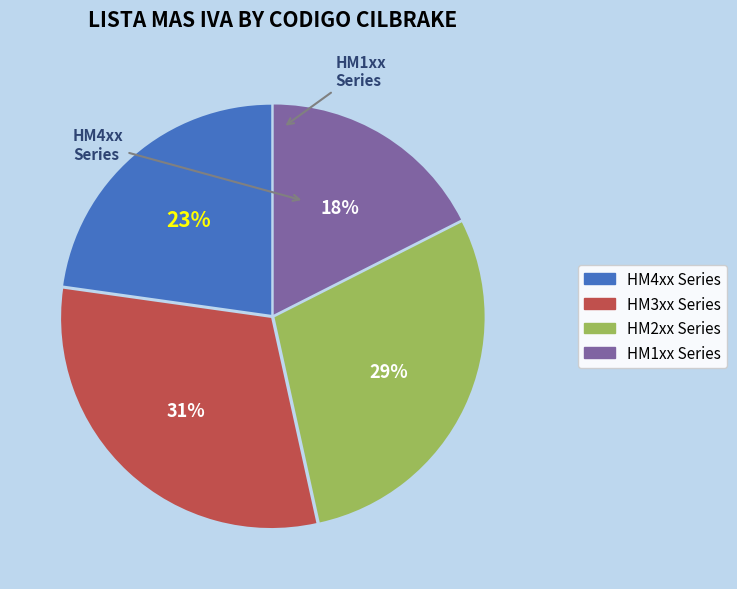

Count the number of slices in the pie.

4